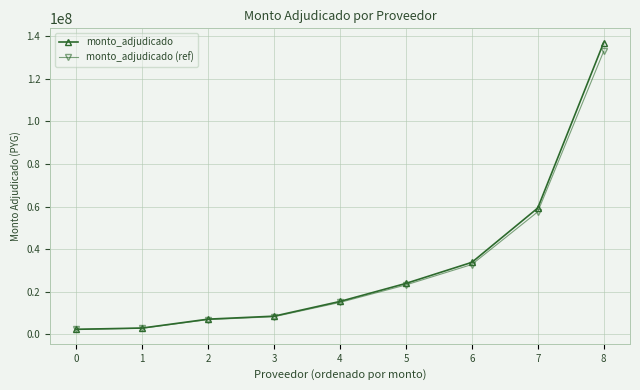

What is the total value across all series at 3?

16834044.0